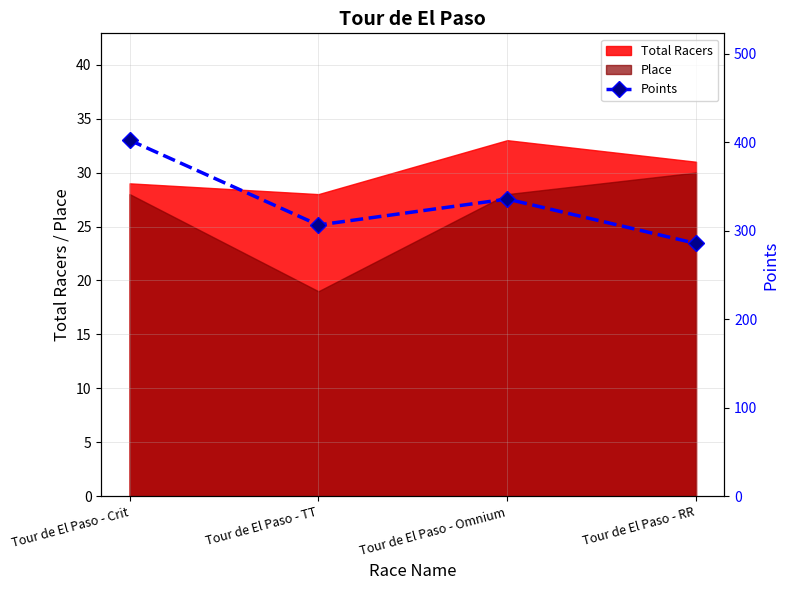

What is the value of the 4th point from the left?

285.8